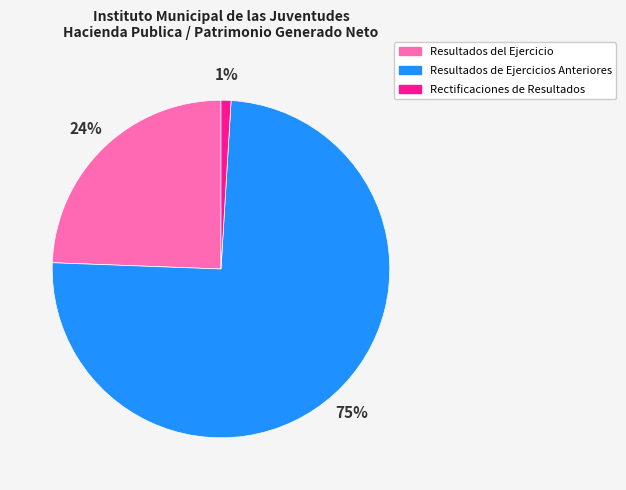

To the nearest percent, what is the difference between the largest and smallest slice percentages?

74%